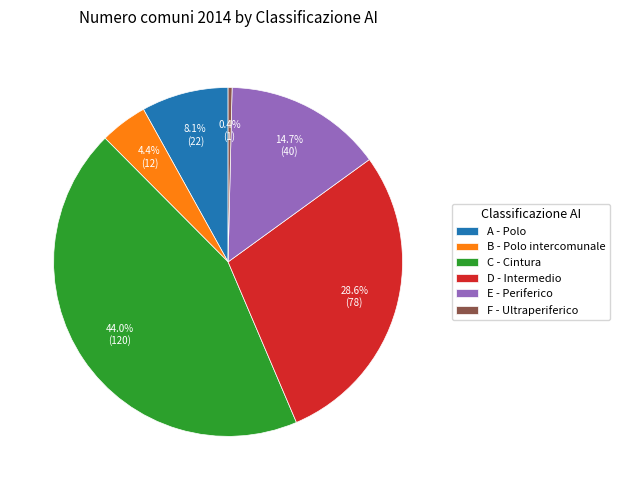

The A - Polo slice represents 1% of the pie. True or false?

False